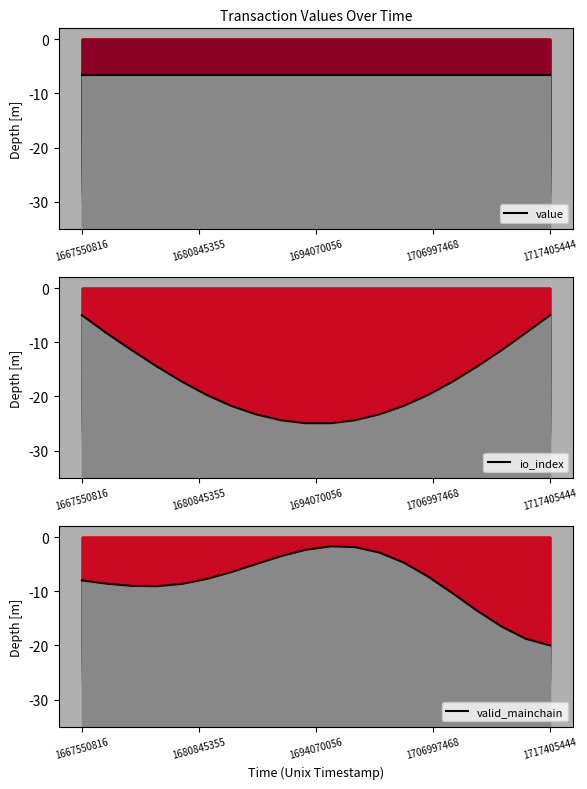

Which series ends up on top after the final intersection of io_index and valid_mainchain?

io_index